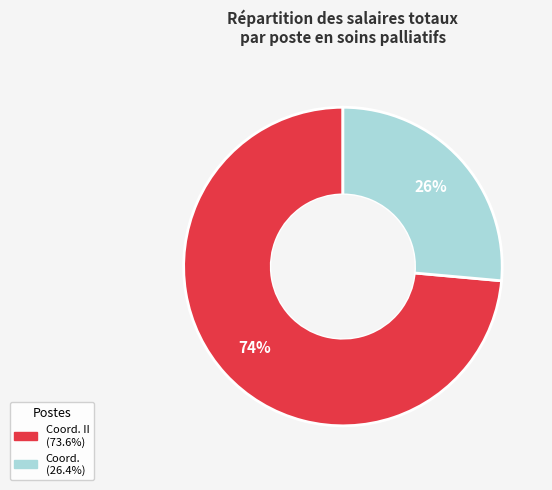

To the nearest percent, what is the average slice percentage?

50%